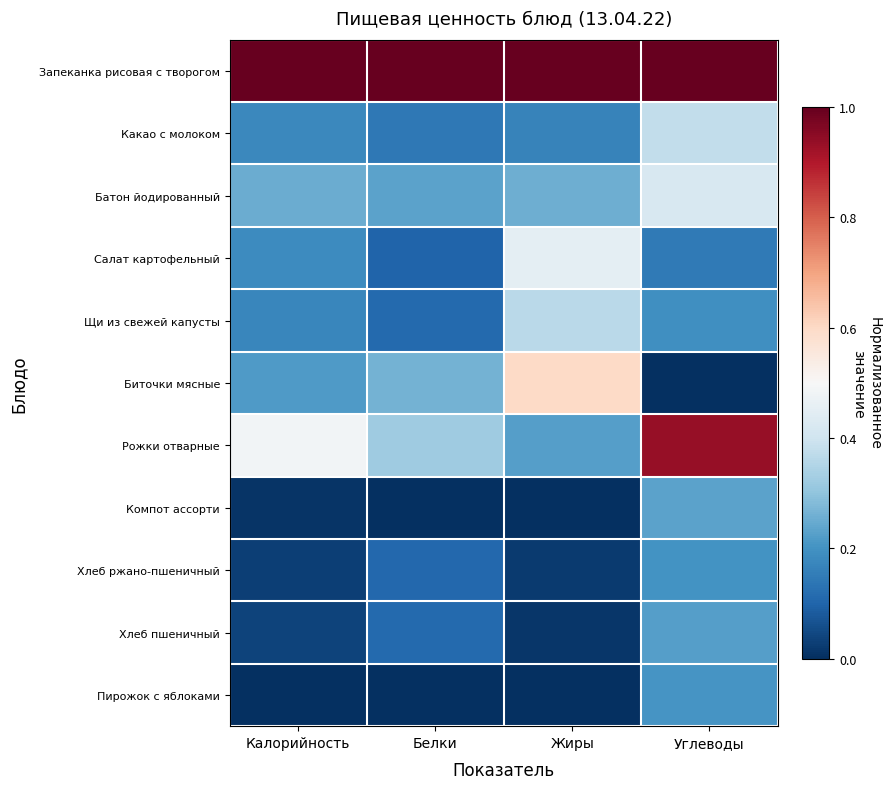

How many distinct data groups are displayed?

11